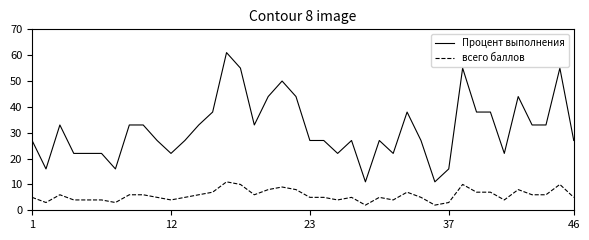

Reading left to right, transcribe all the data shown in this chart.

Процент выполнения: 27	16	33	22	22	22	16	33	33	27	22	27	33	38	61	55	33	44	50	44	27	27	22	27	11	27	22	38	27	11	16	55	38	38	22	44	33	33	55	27
всего баллов: 5	3	6	4	4	4	3	6	6	5	4	5	6	7	11	10	6	8	9	8	5	5	4	5	2	5	4	7	5	2	3	10	7	7	4	8	6	6	10	5